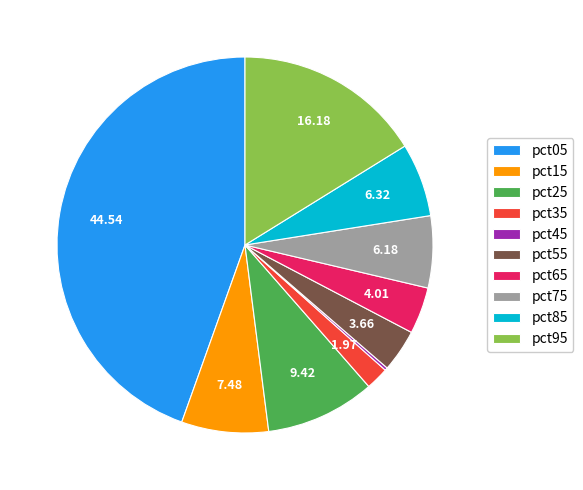

Is the sum of pct55 and pct95 greater than half?

No